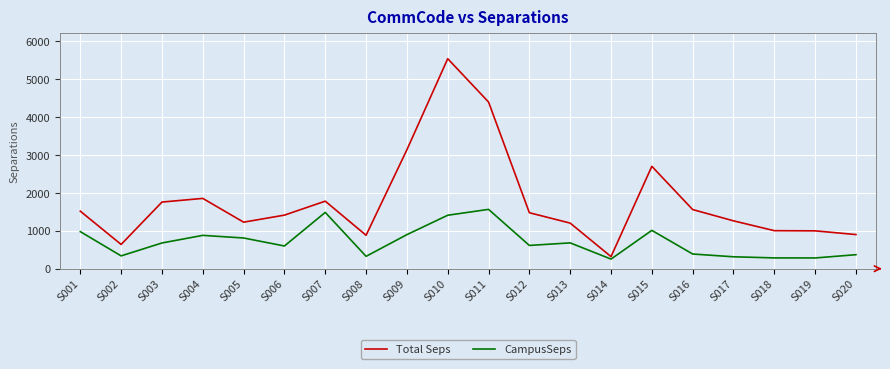

What is the minimum value shown in the chart?

253.7